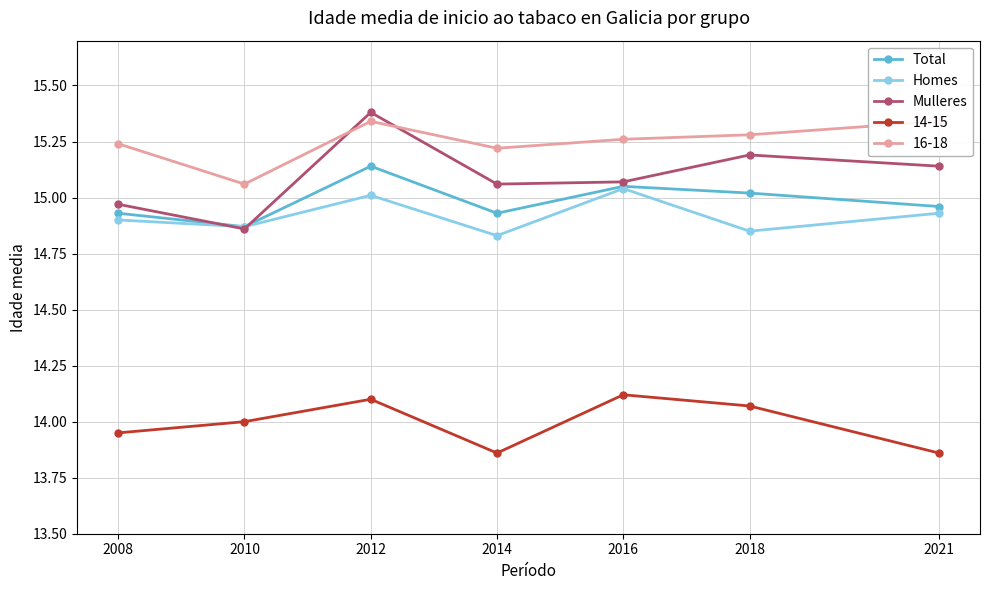

The Total series shows 4.0 at 2010. True or false?

False